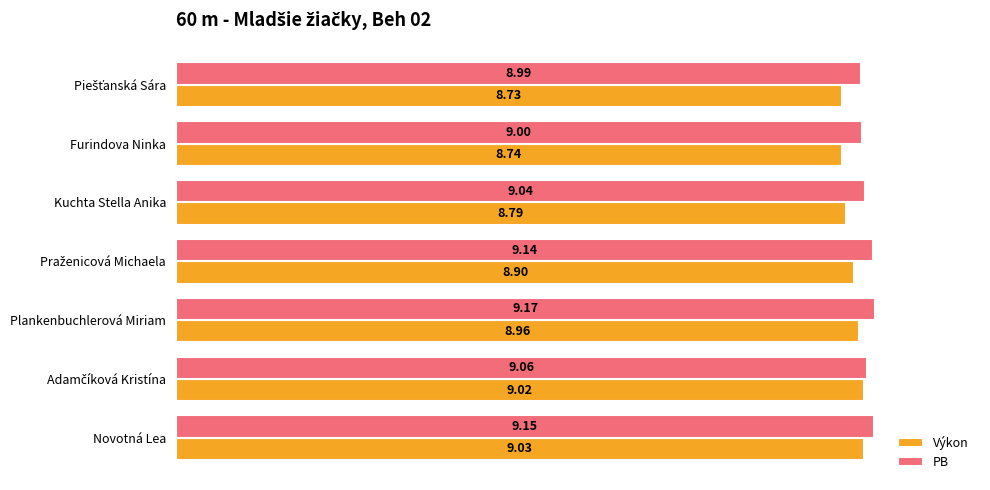

At which category is the sum across all series the highest?

Novotná Lea